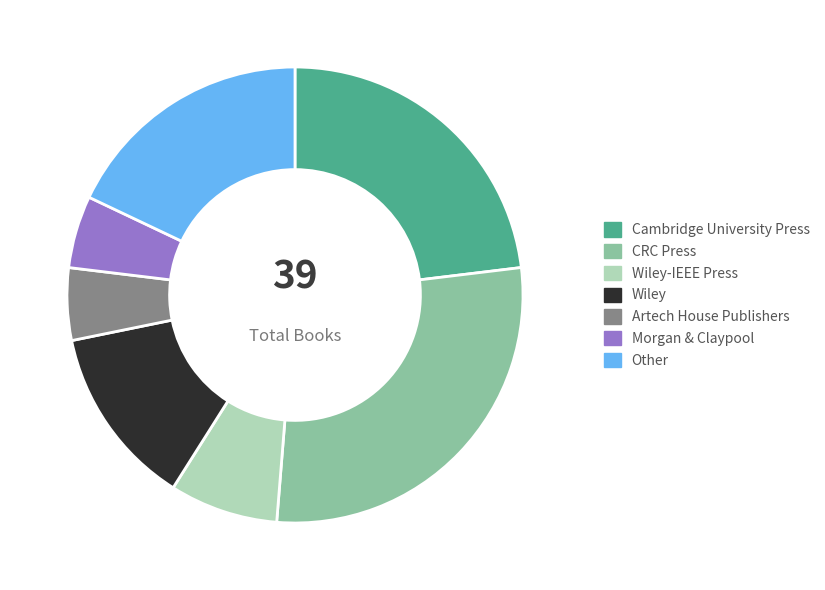

Which category has the biggest portion of the pie?

CRC Press